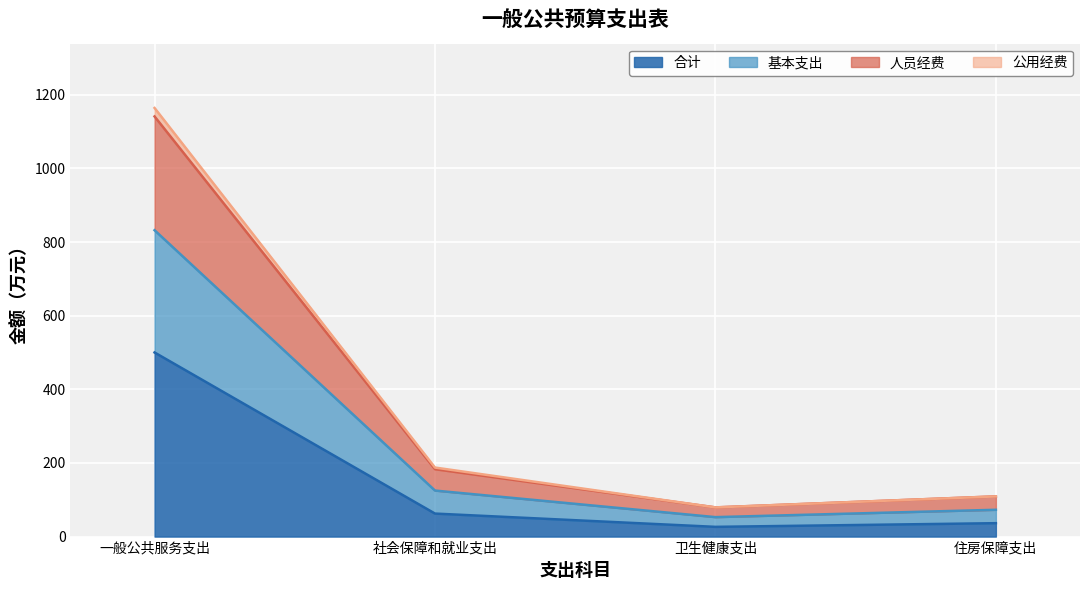

Which category has the highest value in the 合计 series?

一般公共服务支出